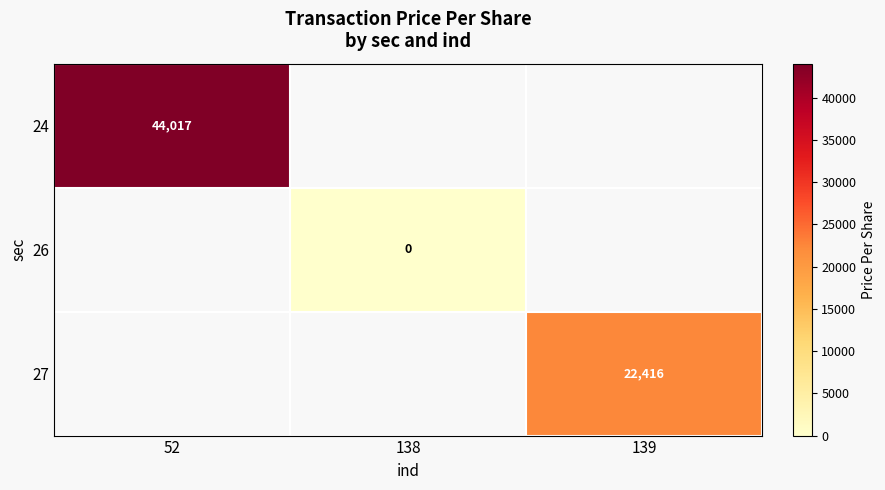

Is the value of 27 at 138 greater than the value of 24 at 52?

No